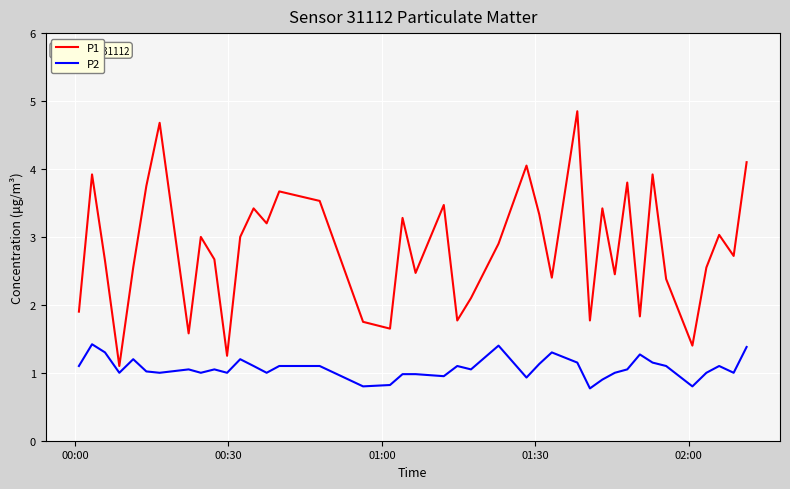

List the series in order of their peak value, highest first.

P1, P2